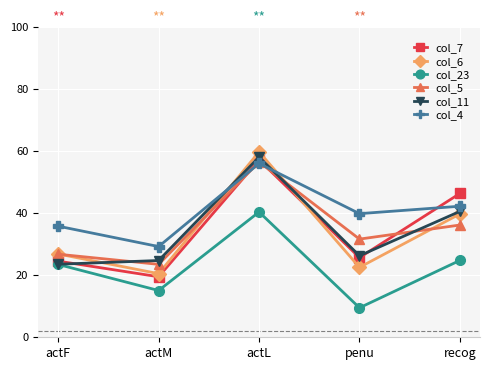

What is the value of the col_7 point at the 1st from the left?

24.5